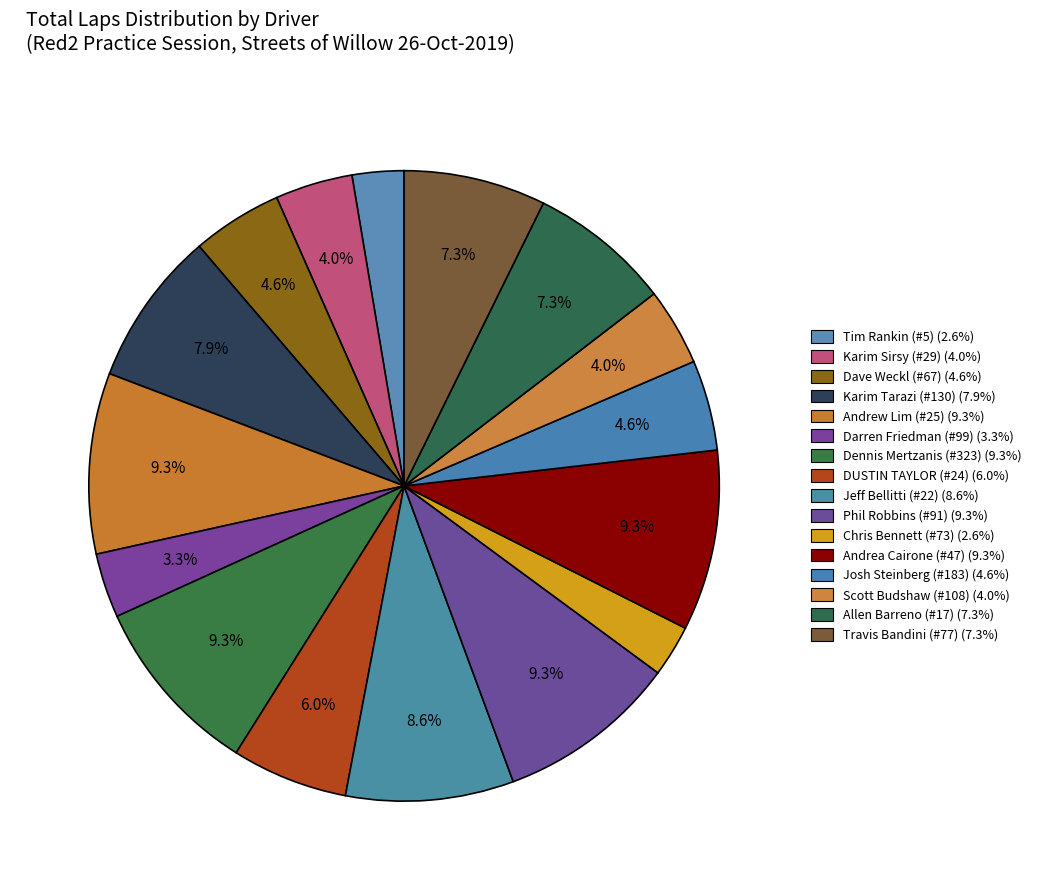

How many slices are in this pie chart?

16